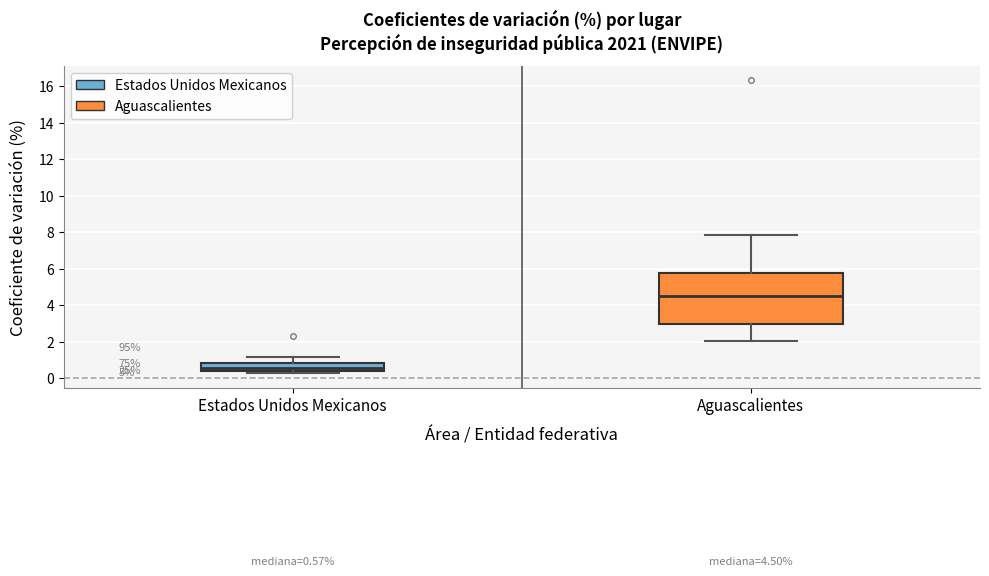

Which box is the tallest, from its lower edge to its upper edge?

Aguascalientes